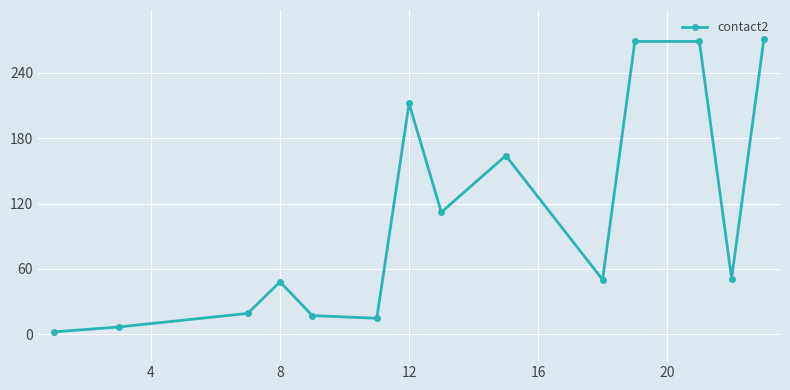

How many values are below 51?

7